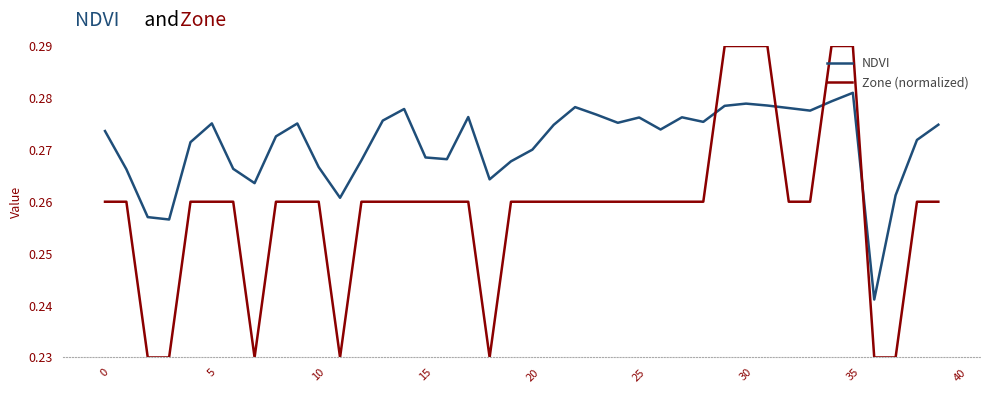

Rank the series by their average value, from lowest to highest.

Zone (normalized), NDVI